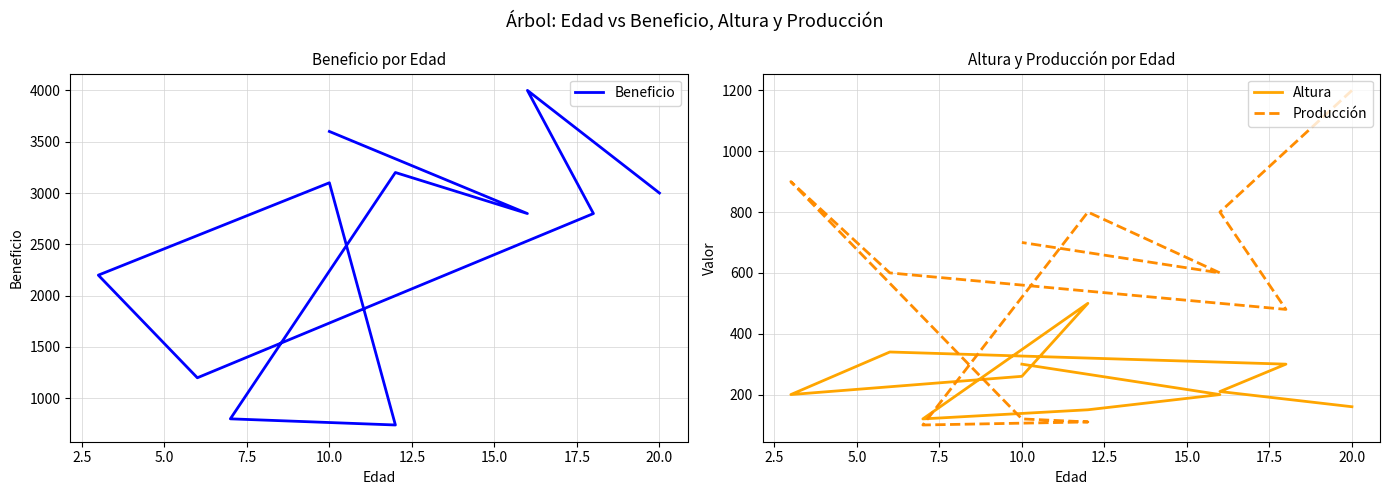

Is it true that Beneficio equals 3100 at 10.0?

True